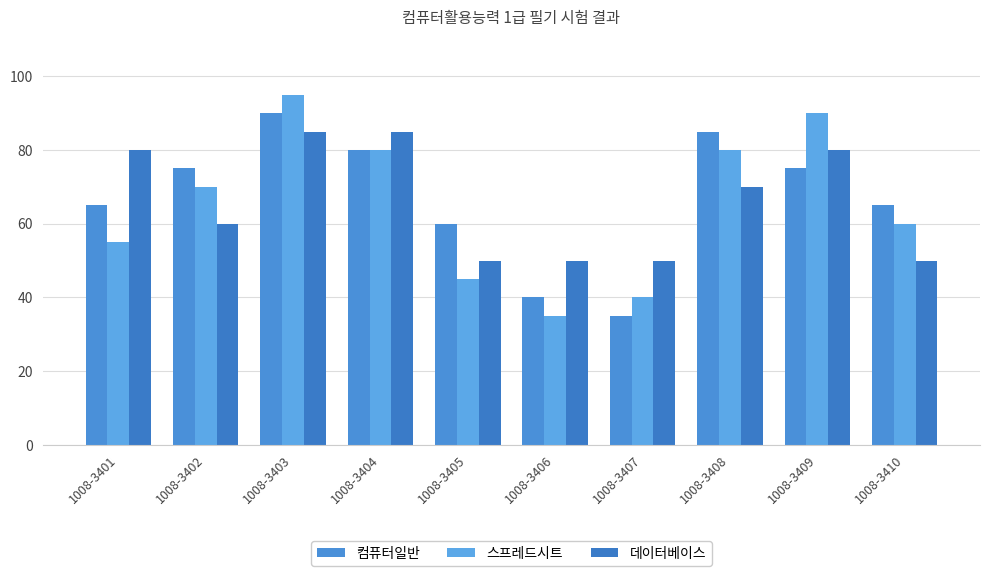

What is the sum of the 컴퓨터일반 values at 1008-3409 and 1008-3402?

150